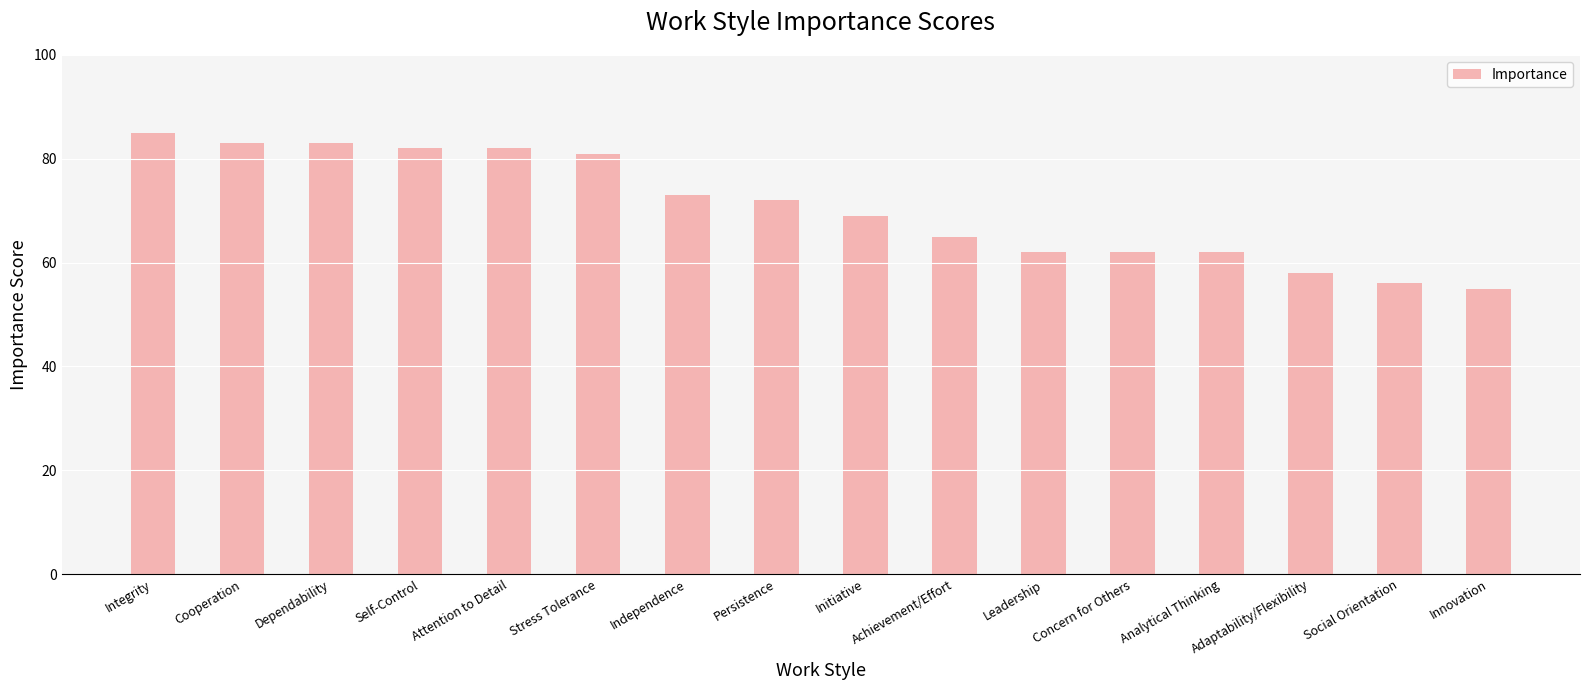

Is it true that the value at Achievement/Effort is 23?

False